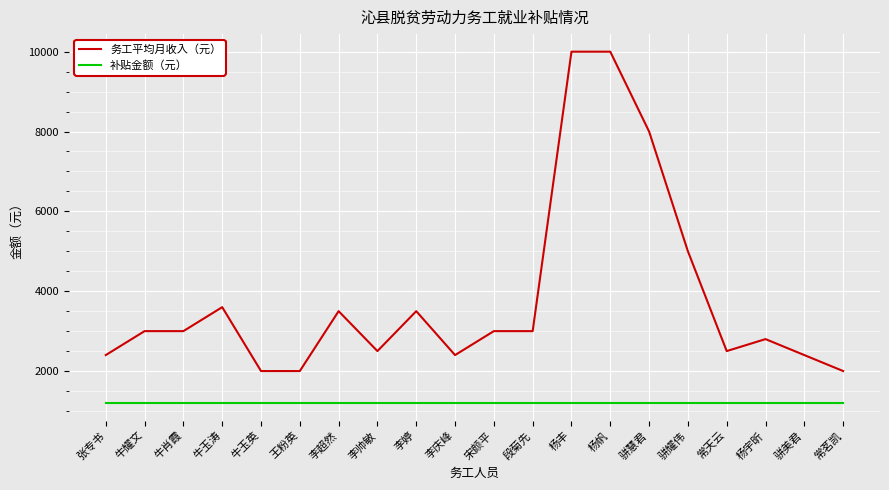

What is the highest value of the 务工平均月收入（元） series?

10000